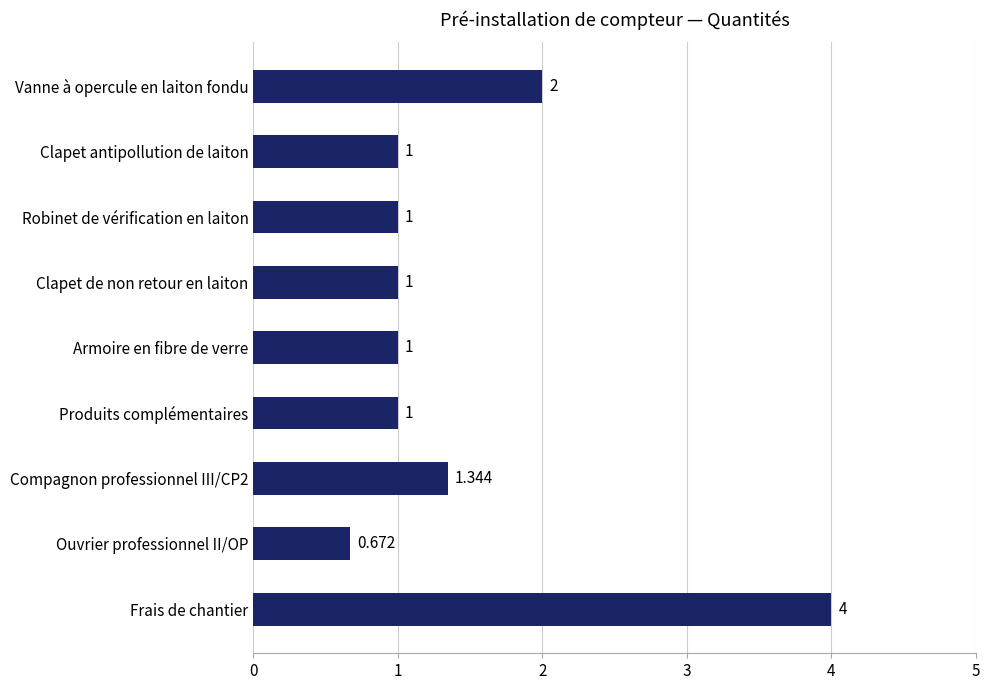

Which label corresponds to the smallest value in the chart?

Ouvrier professionnel II/OP